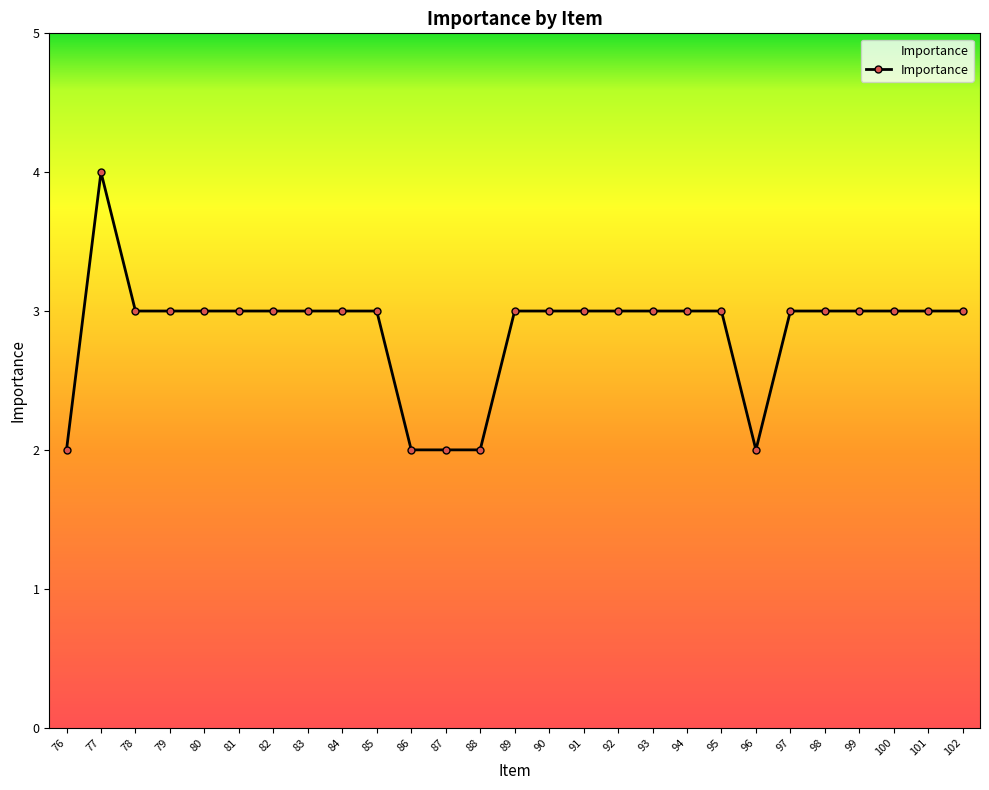

At which category does the data reach its first local peak?

77